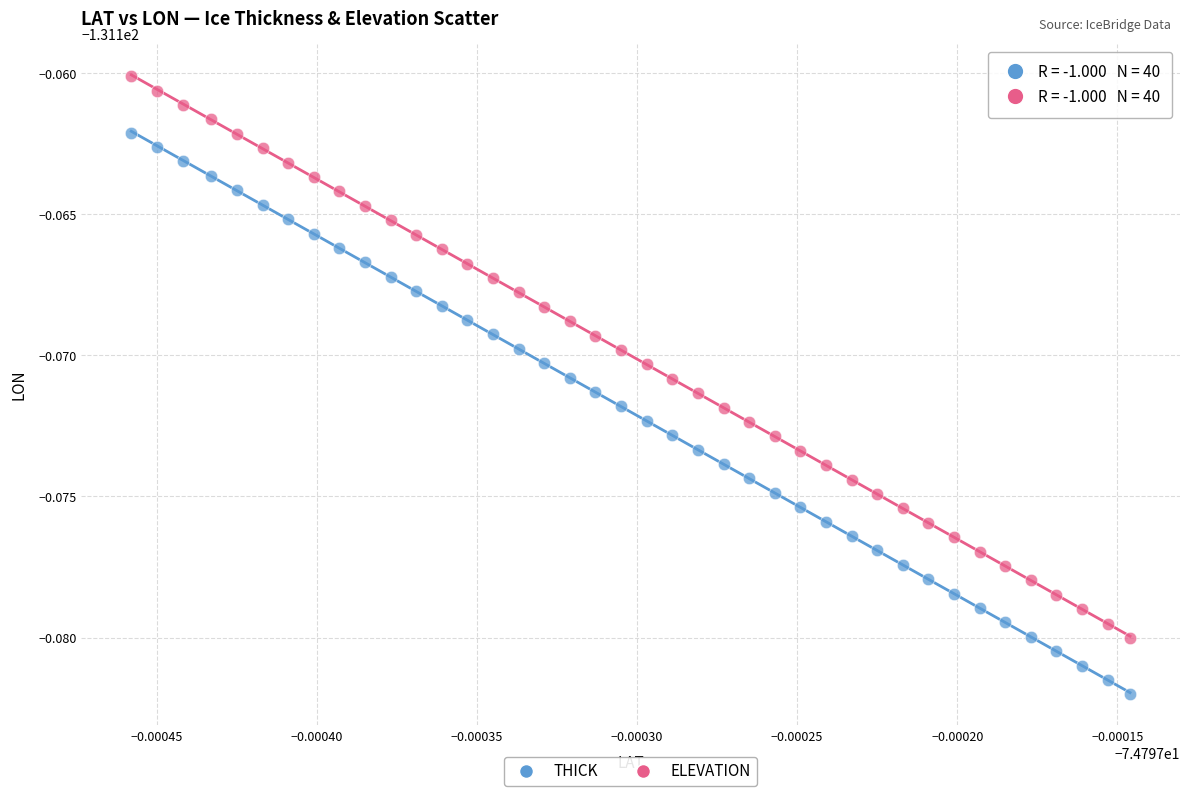

Which series contains the highest Y value?

ELEVATION